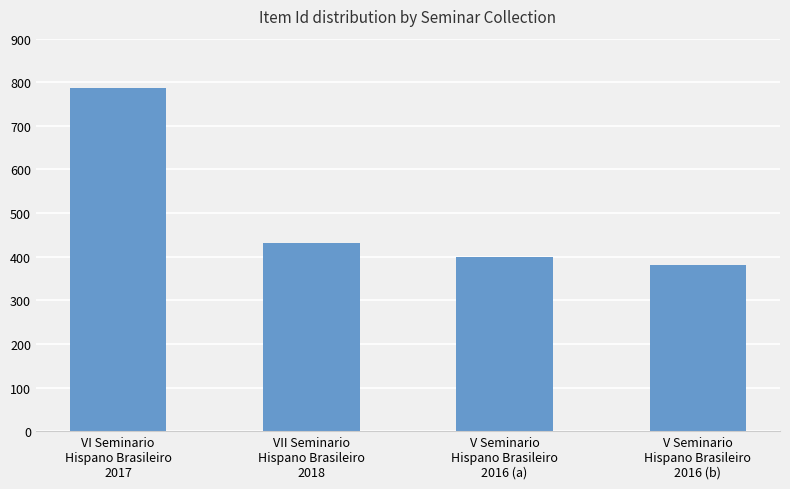

How many bars are there in total?

4